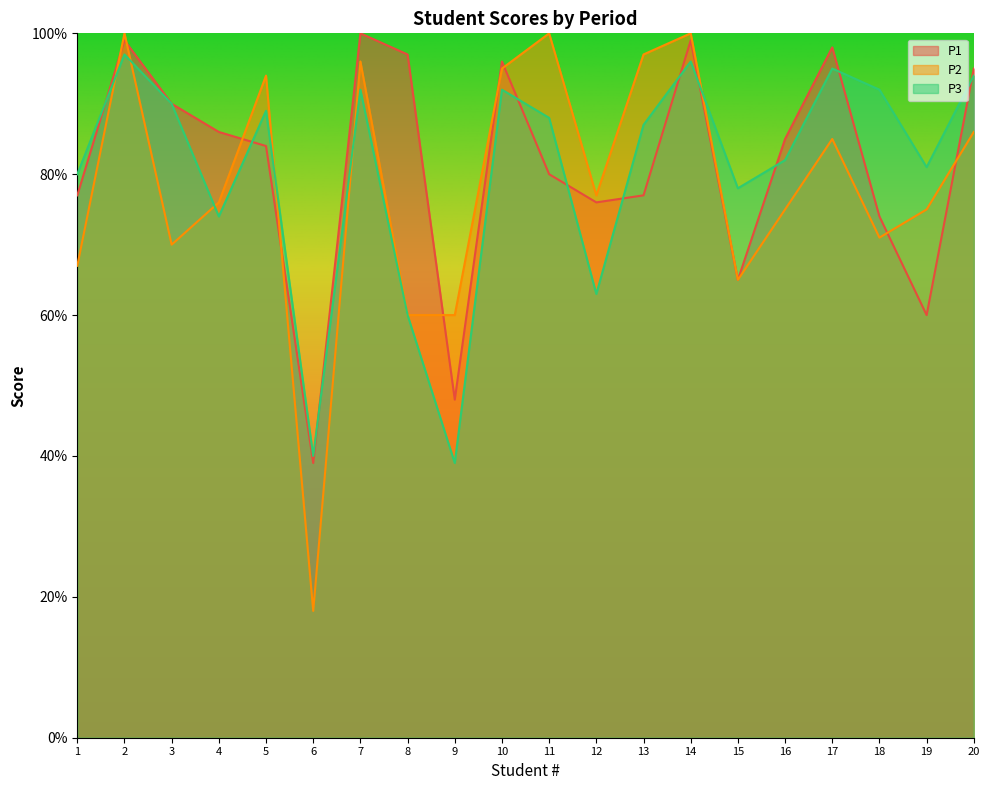

How many interior local valleys does the P2 series have?

5